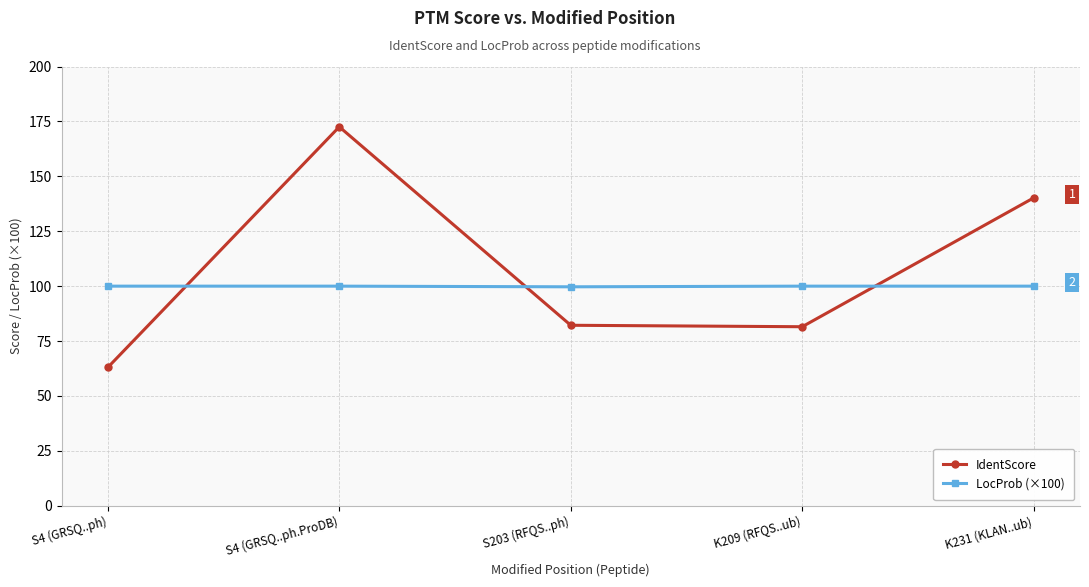

Is the value of LocProb (×100) at S203 (RFQS..ph) greater than the value of IdentScore at K231 (KLAN..ub)?

No